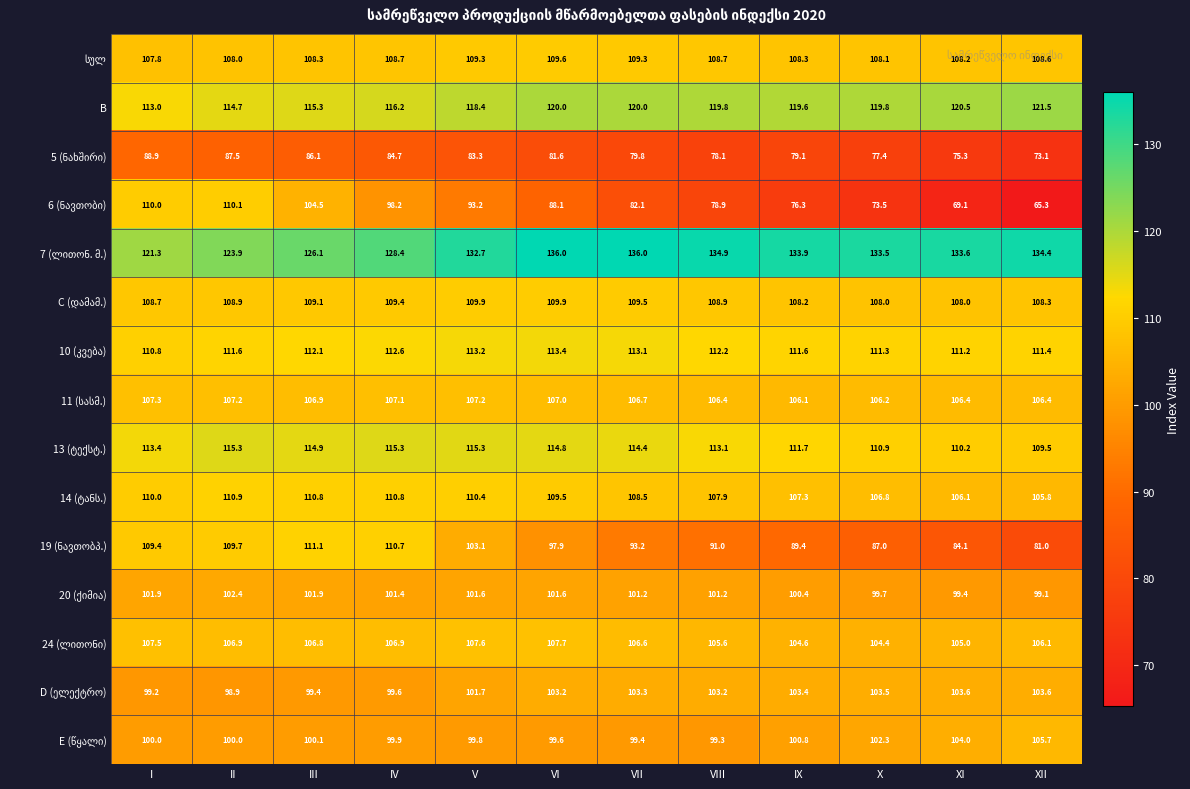

What is the difference between the highest and lowest values at XI?

64.5